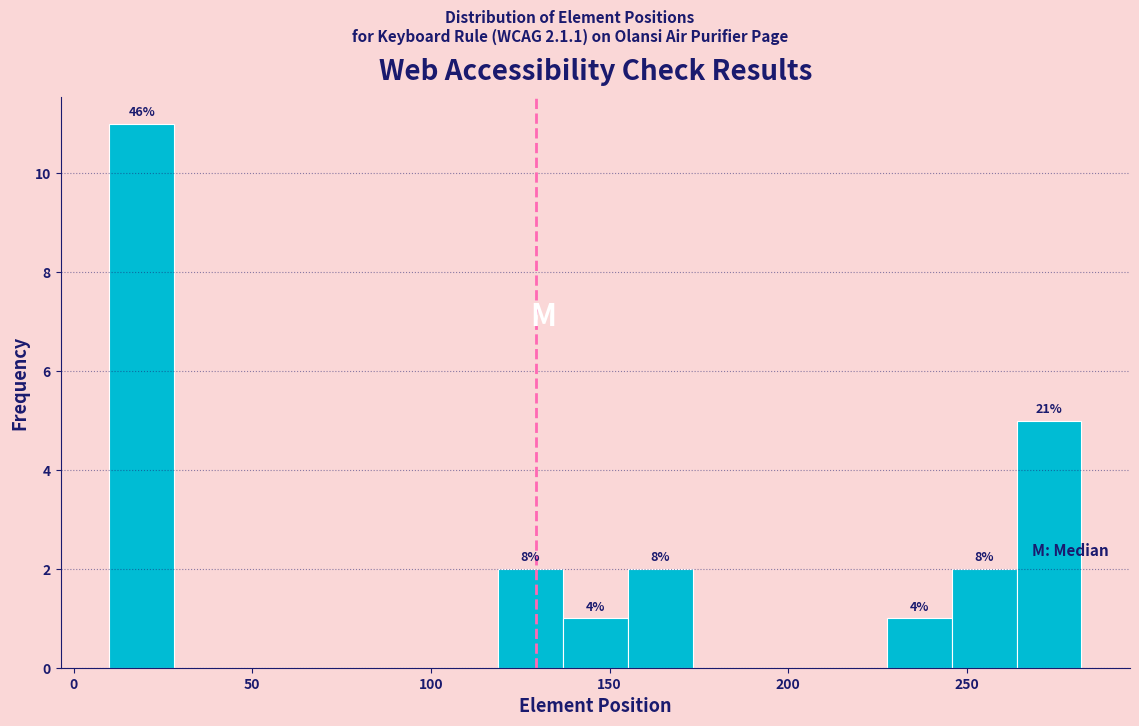

Around what value on the x-axis is the tallest bar? Give the approximate position of its centre, as read against the axis.

20